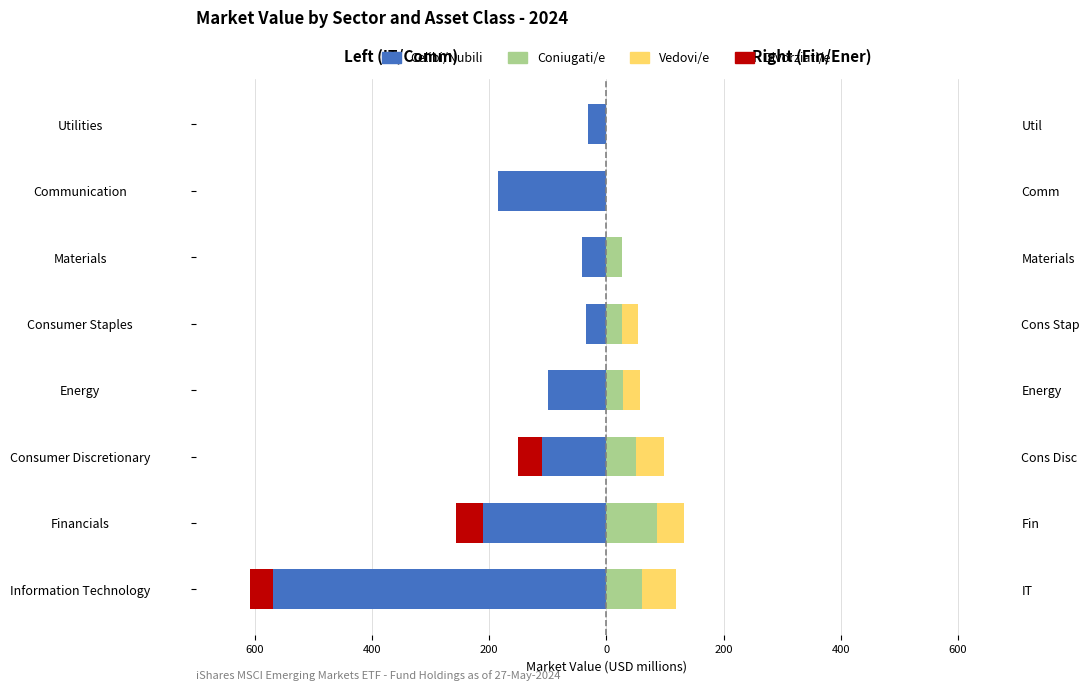

What is the total value across all series at 600?

-488.1